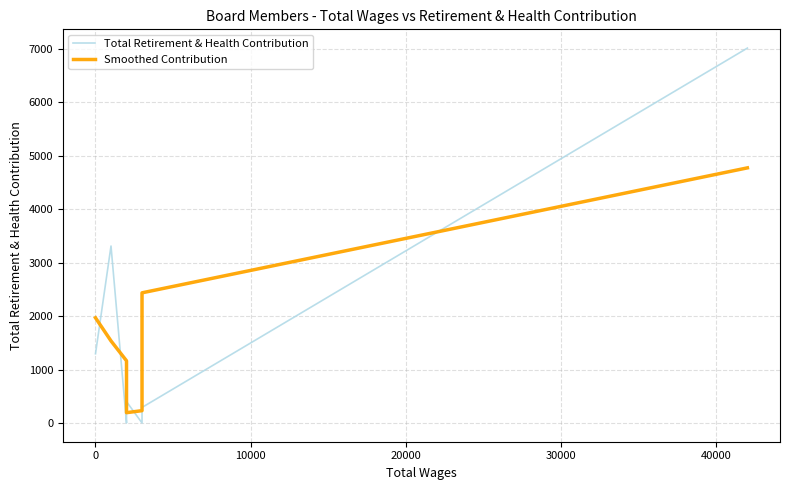

What is the difference between the maximum and minimum values in the Smoothed Contribution series?

4582.0